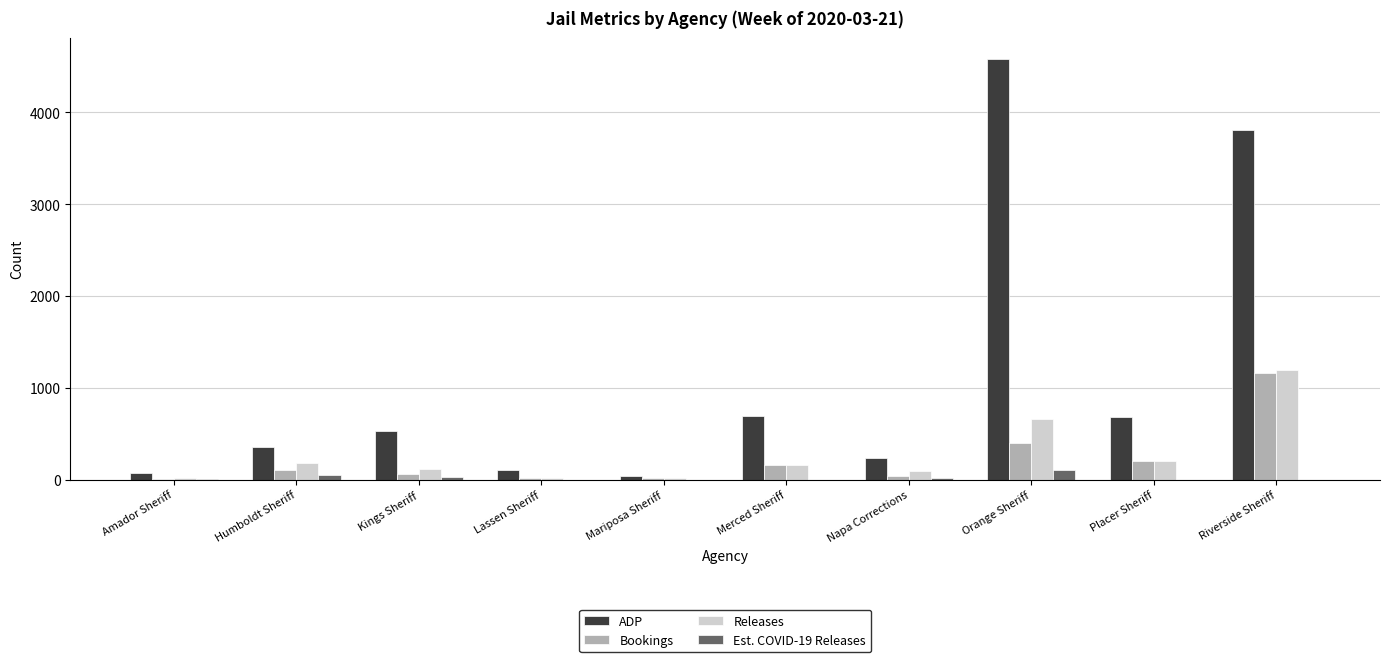

Between Lassen Sheriff and Placer Sheriff, which series saw the biggest shift?

ADP